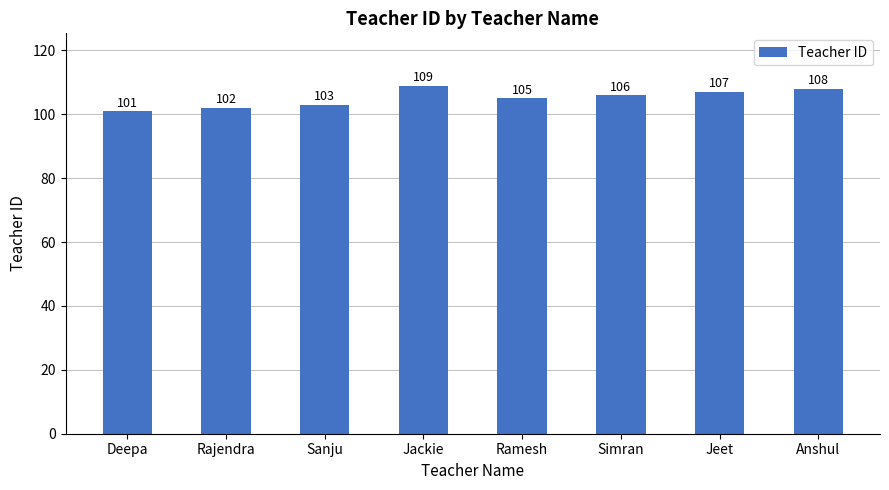

What is the label of the 3rd bar from the left?

Sanju